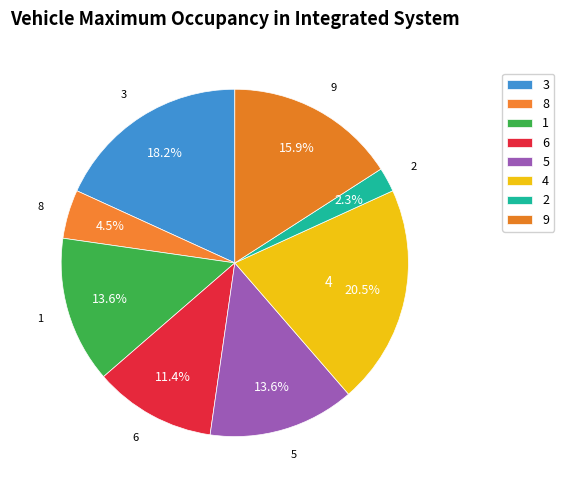

The 5 slice represents 4% of the pie. True or false?

False